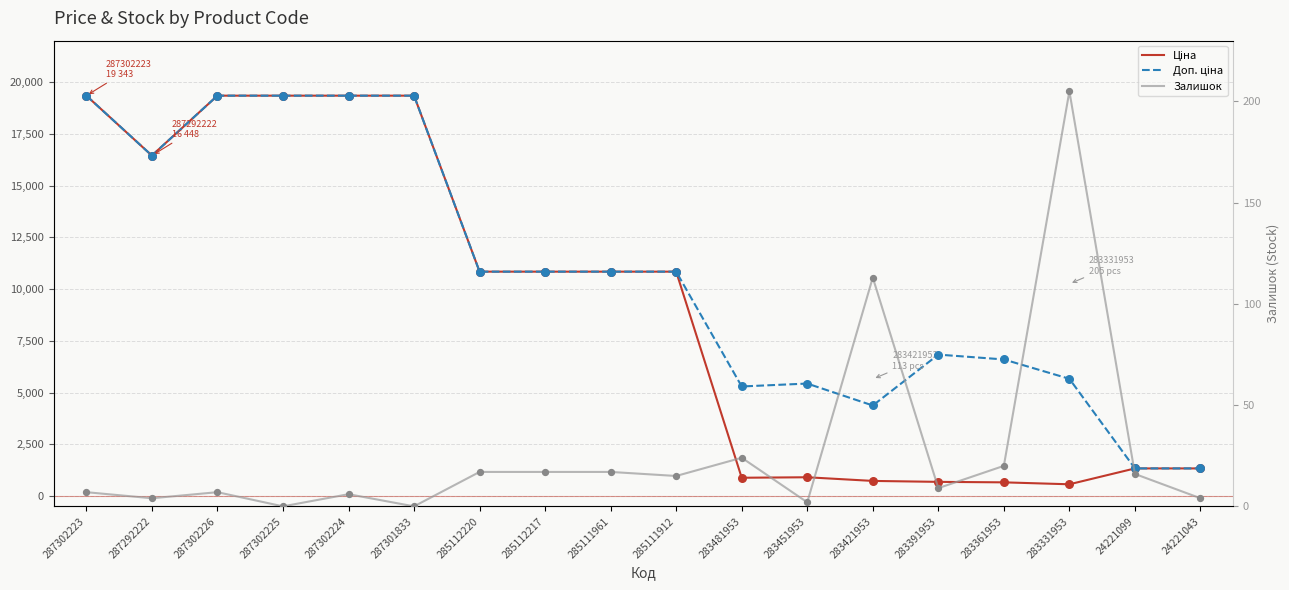

Which series has the largest total across all categories?

Доп. ціна